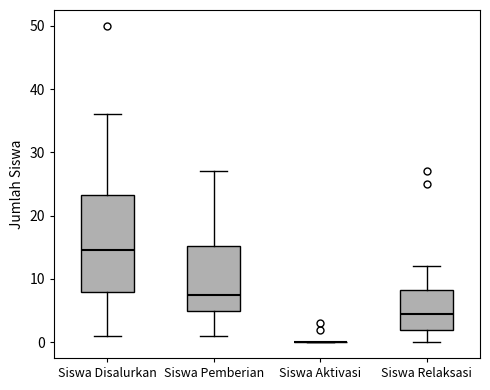

Reading left to right, read every box against the y-axis: the position of its median line, the range the box covers, and the ends of its whiskers. The values are not printed on the chart, so give them approximately, as read against the axis.

Siswa Disalurkan: median 15, box 8 to 23, whiskers 1 to 36
Siswa Pemberian: median 8, box 5 to 15, whiskers 1 to 27
Siswa Aktivasi: box collapsed to a line at 0, whiskers 0 to 0
Siswa Relaksasi: median 5, box 2 to 8, whiskers 0 to 12